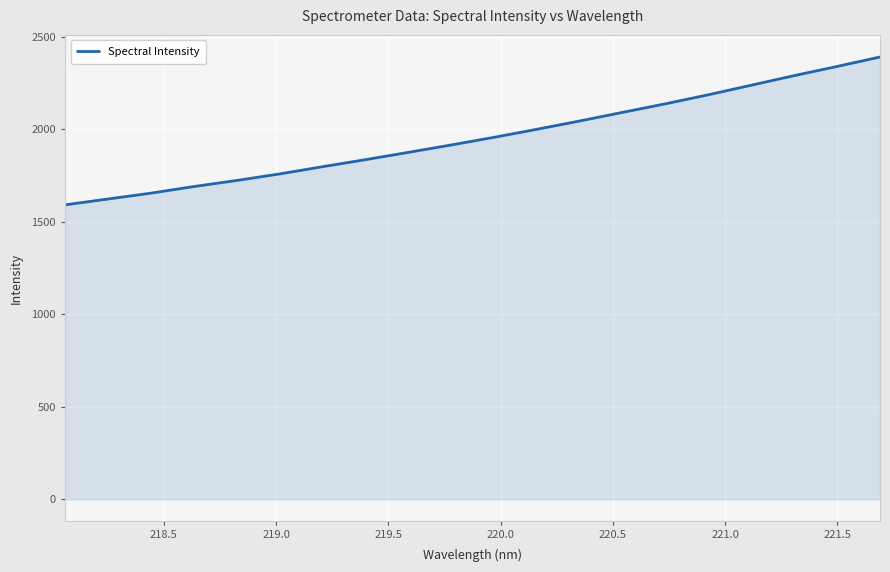

What is the smallest value displayed?

1591.5